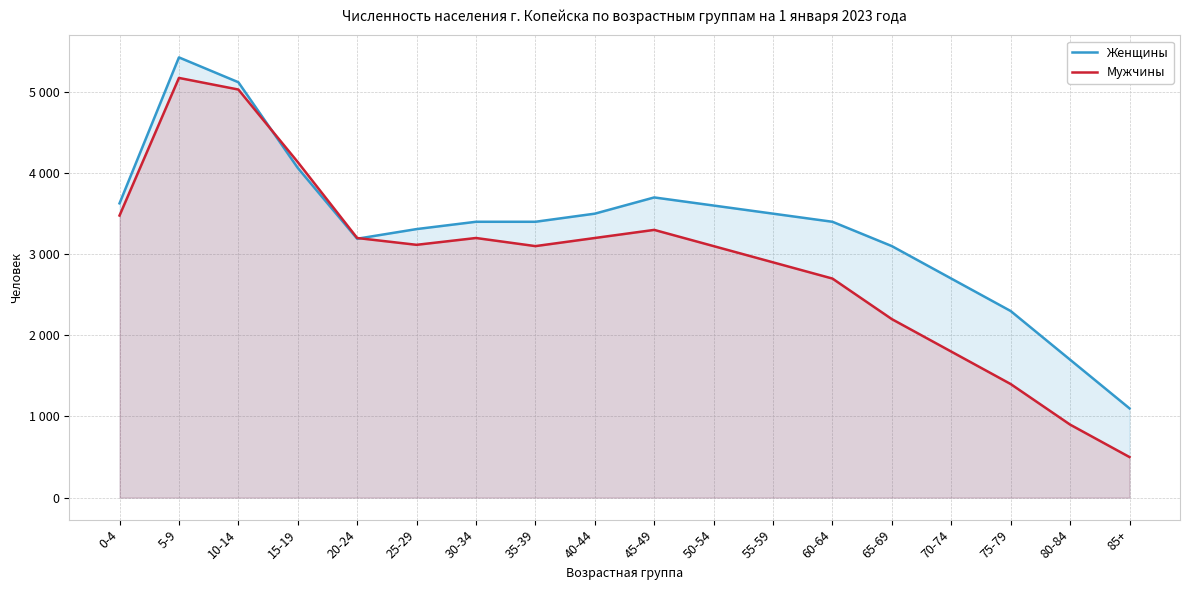

Rank the categories by Женщины value from lowest to highest.

85+, 80-84, 75-79, 70-74, 65-69, 20-24, 25-29, 30-34, 35-39, 60-64, 40-44, 55-59, 50-54, 0-4, 45-49, 15-19, 10-14, 5-9